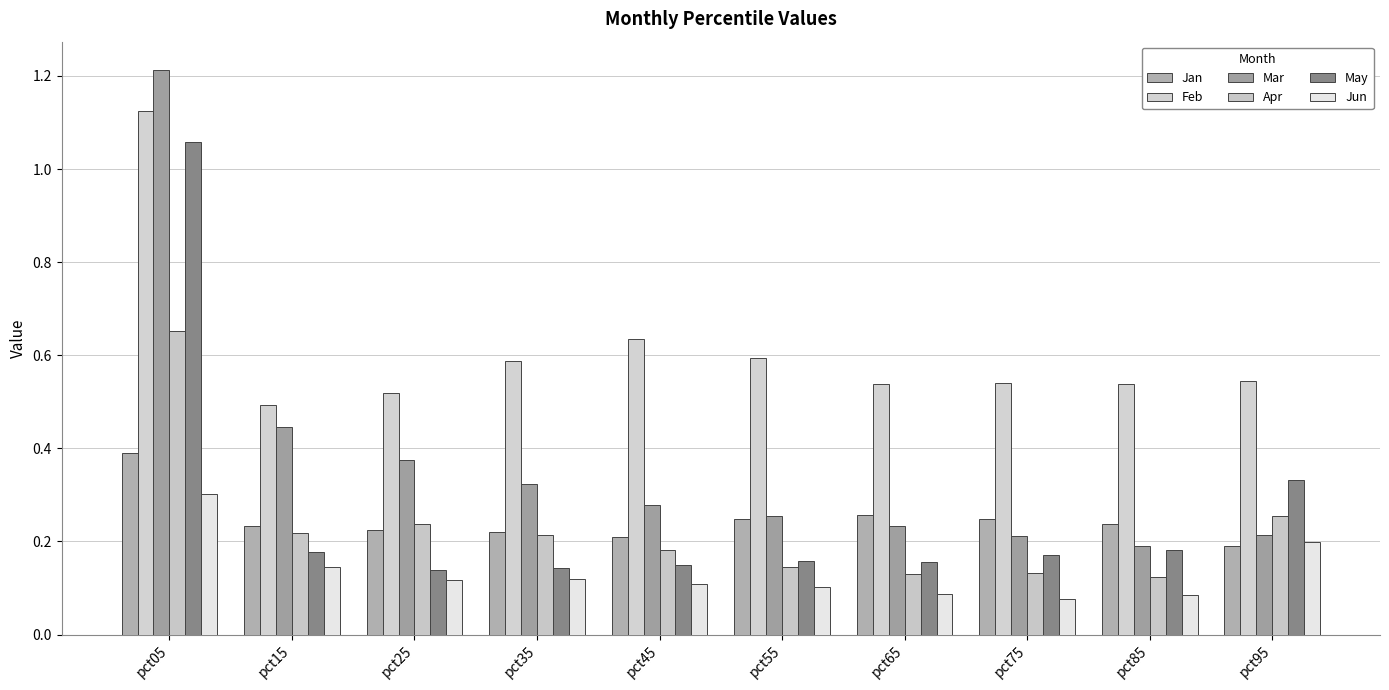

Which series has the largest total across all categories?

Feb